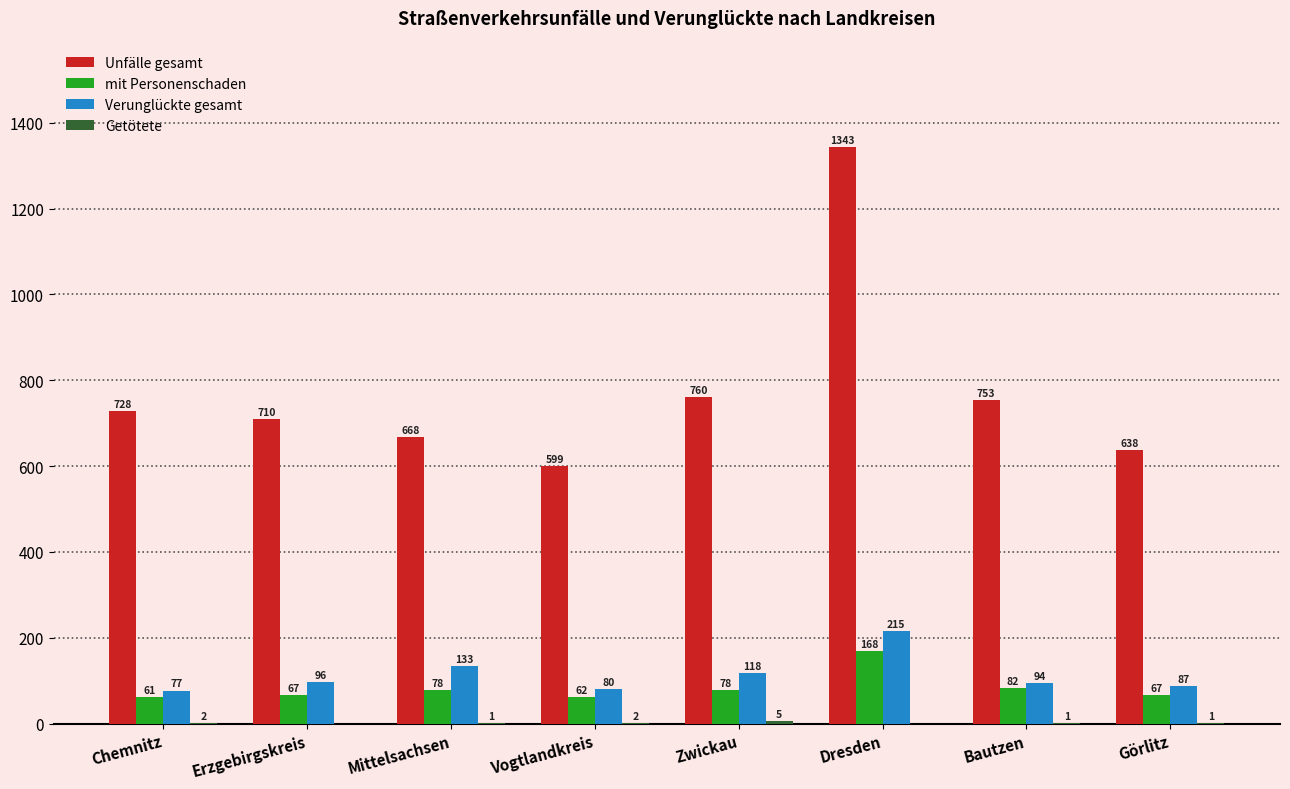

Which series has the largest total across all categories?

Unfälle gesamt